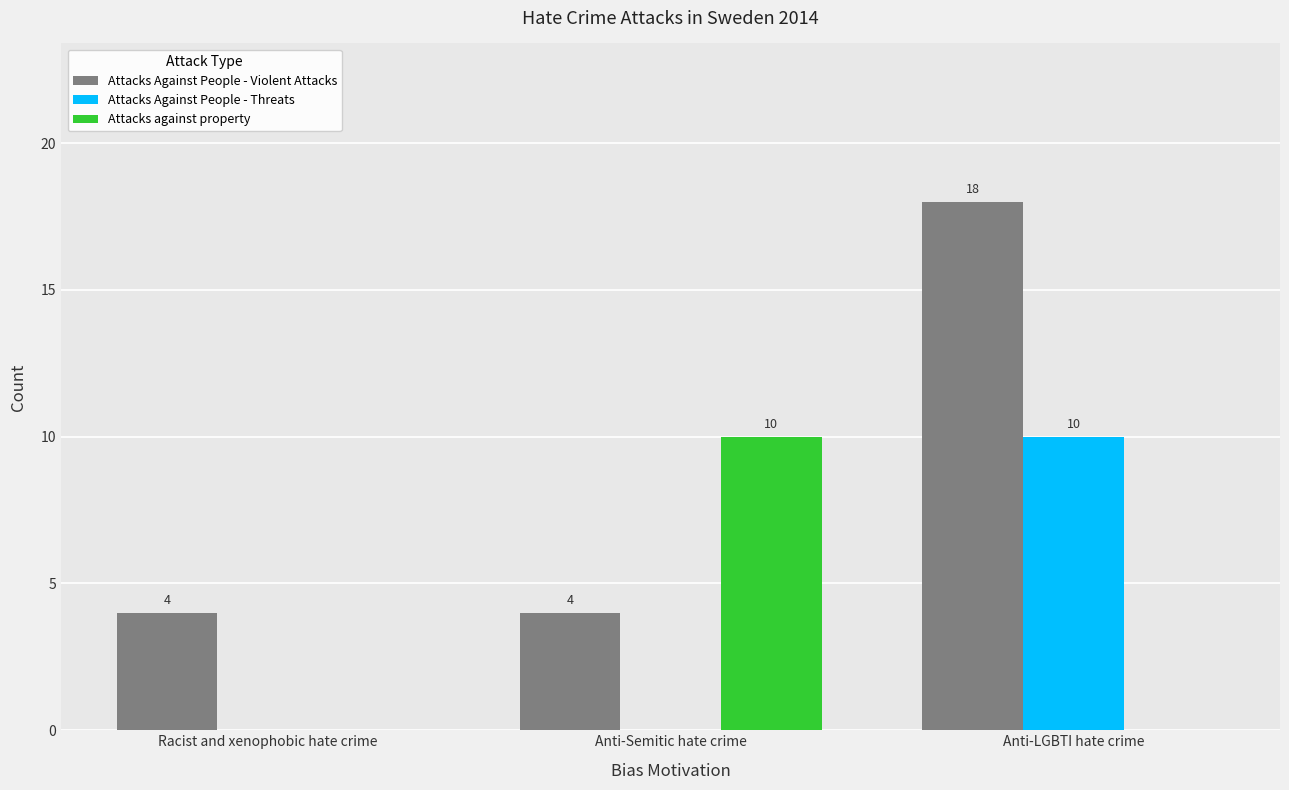

At which category is the sum across all series the highest?

Anti-LGBTI hate crime